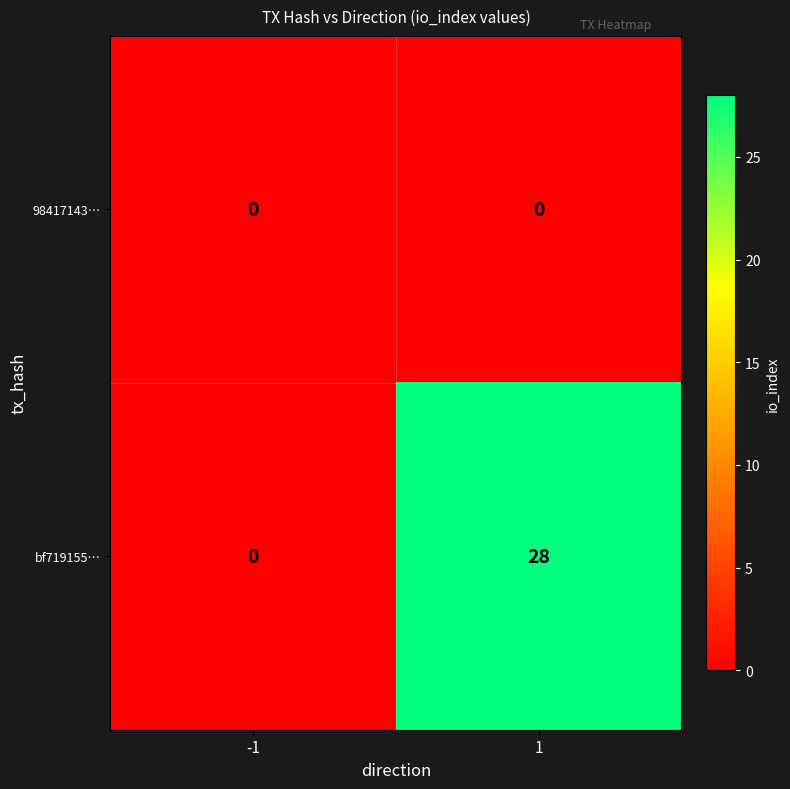

What is the difference between the maximum and minimum values in the bf719155… series?

28